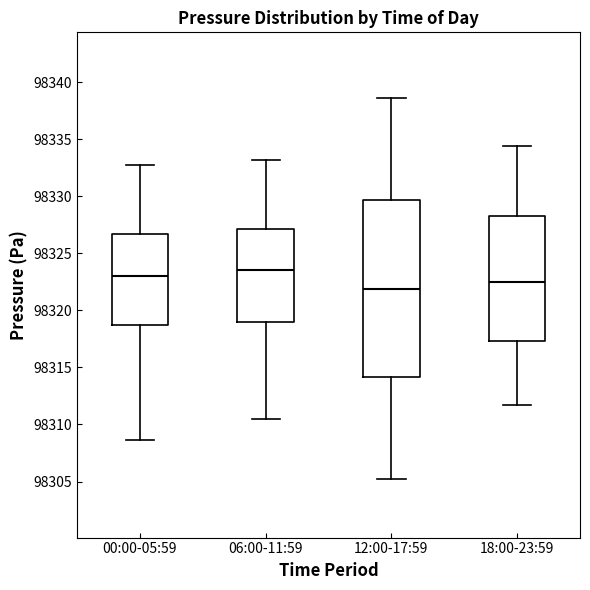

Reading left to right, transcribe this box plot: for each box, give where its median line is, the range the box spans, and where its two whiskers end, as read against the y-axis. The values are not printed on the chart, so give them approximately, as read against the axis.

00:00-05:59: median 98323.0, box 98318.5 to 98326.5, whiskers 98308.5 to 98333.0
06:00-11:59: median 98323.5, box 98319.0 to 98327.0, whiskers 98310.5 to 98333.0
12:00-17:59: median 98322.0, box 98314.0 to 98329.5, whiskers 98305.0 to 98338.5
18:00-23:59: median 98322.5, box 98317.5 to 98328.5, whiskers 98311.5 to 98334.5